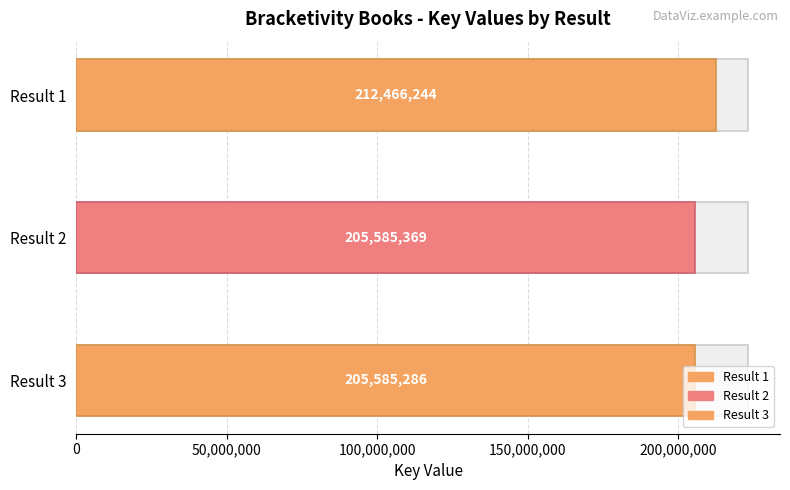

The value at 1 is 60305180. True or false?

False